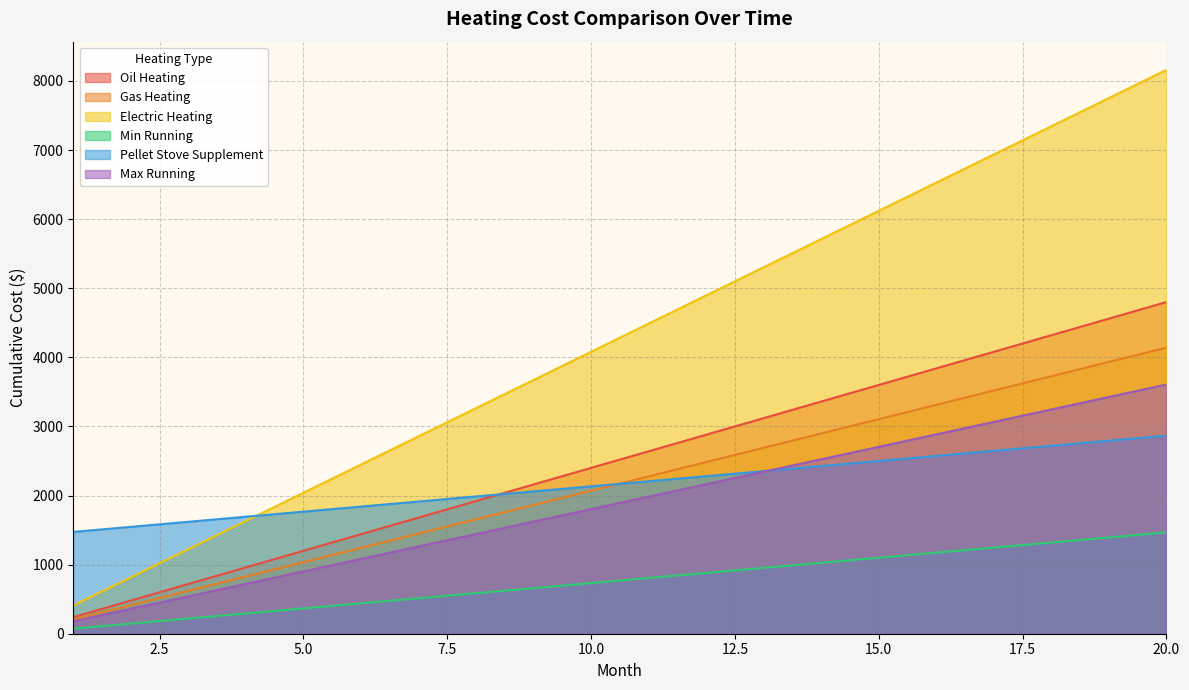

What is the difference between the Pellet Stove Supplement values at 15 and 7?

586.6